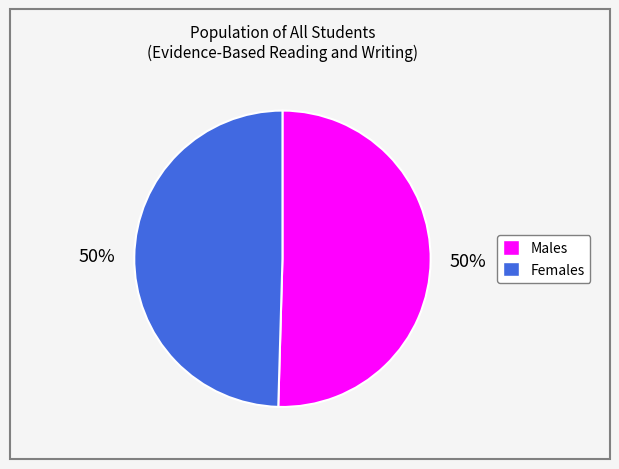

To the nearest percent, what is the average slice percentage?

50%